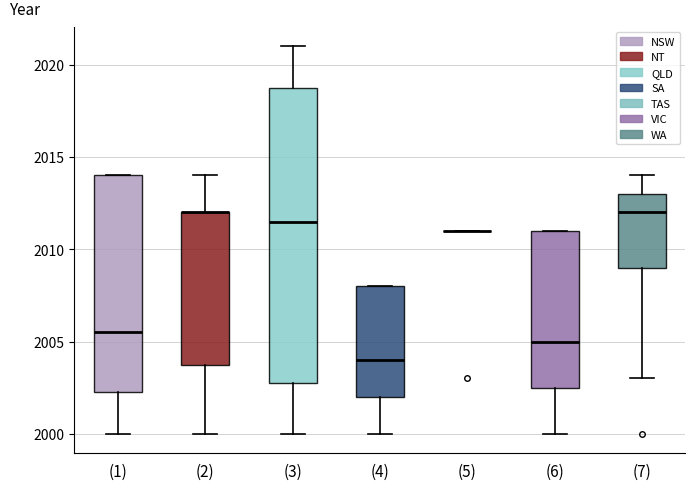

Where does the lower whisker of the box for (6) end on the y-axis? The values are not printed on the chart, so give them approximately, as read against the axis.

2000.0